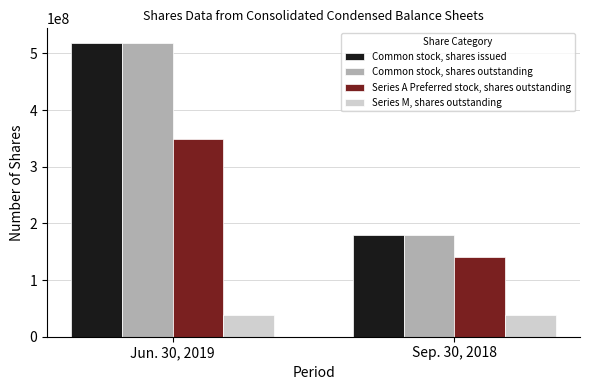

Rank the categories by Common stock, shares outstanding value from lowest to highest.

Sep. 30, 2018, Jun. 30, 2019